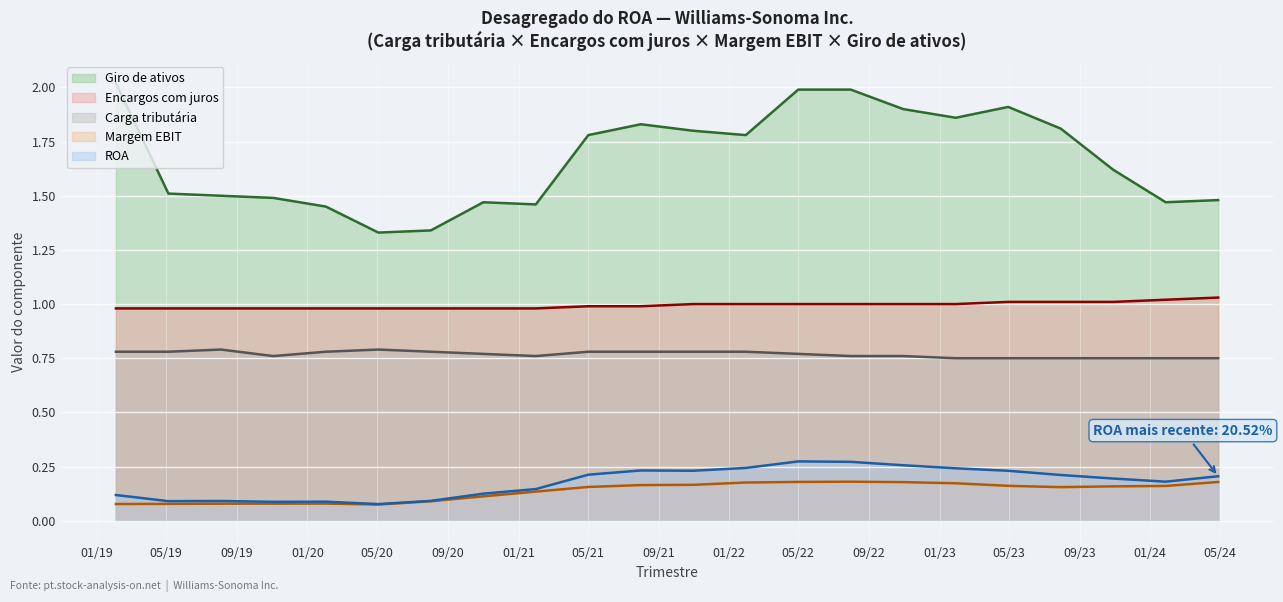

Which category has the highest value in the Encargos com juros series?

2024-04-28